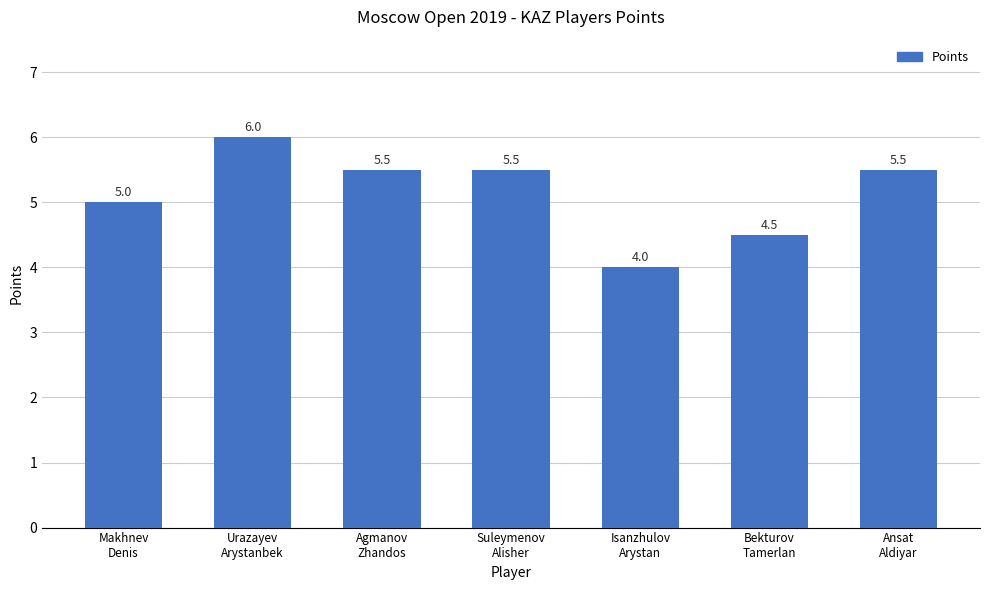

What is the maximum value shown in the chart?

6.0